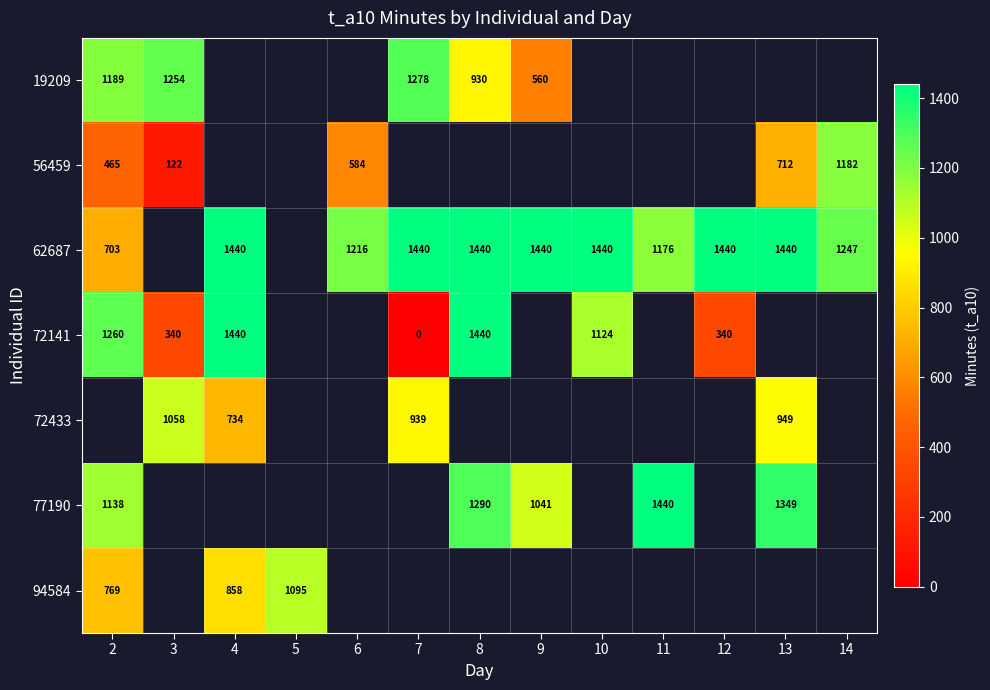

Is it true that 62687 equals 1440 at 8?

True